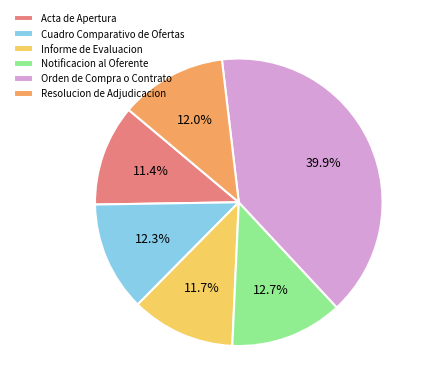

To the nearest percent, what portion does Notificacion al Oferente represent?

13%